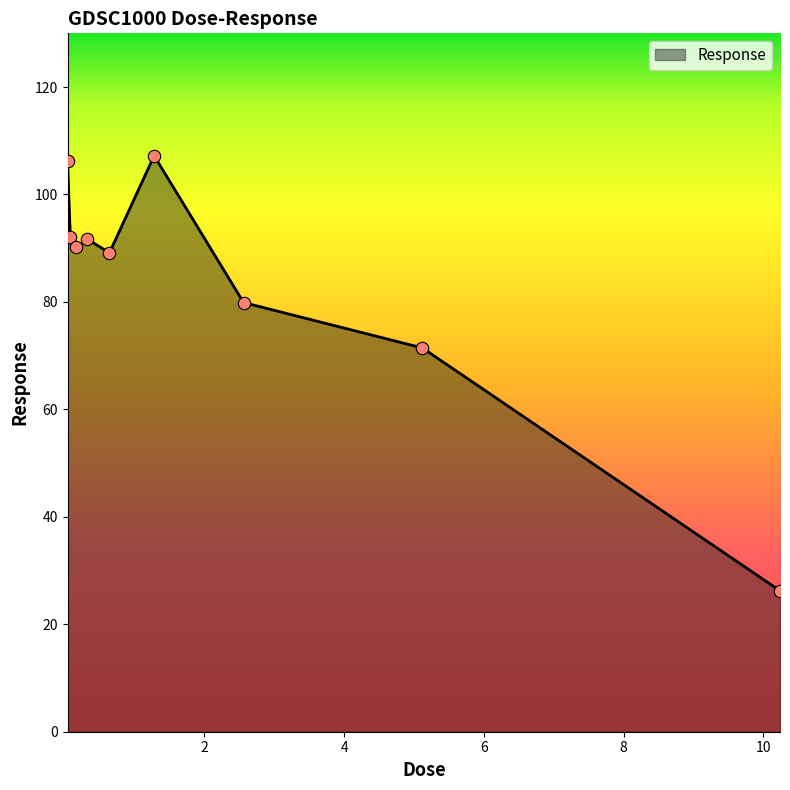

What is the minimum value shown in the chart?

26.2